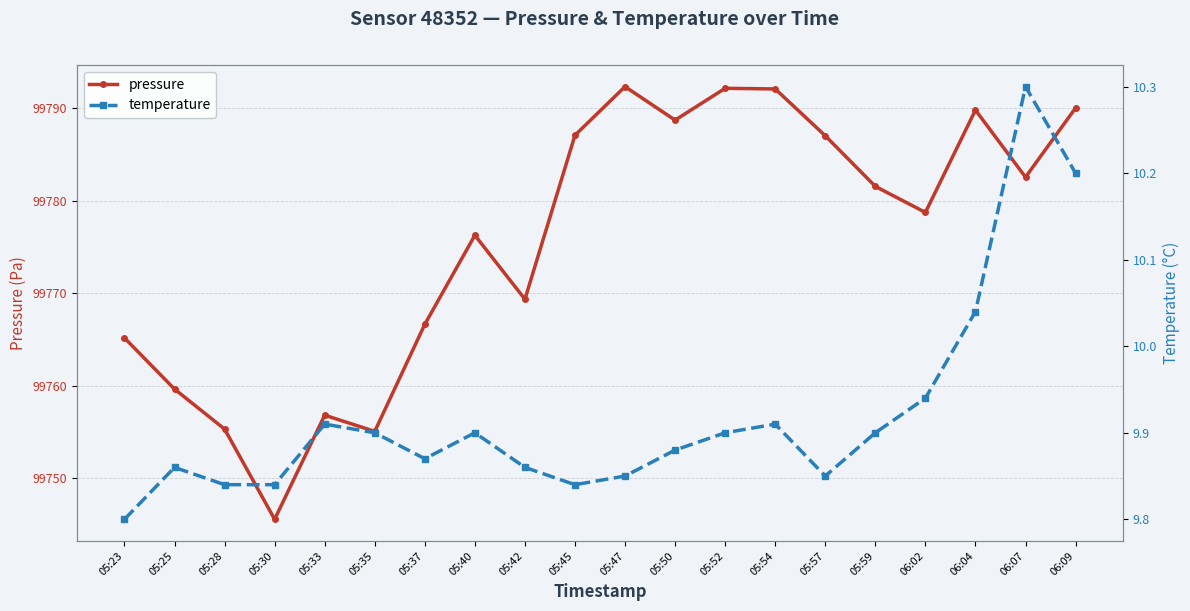

How many lines are shown in the chart?

2